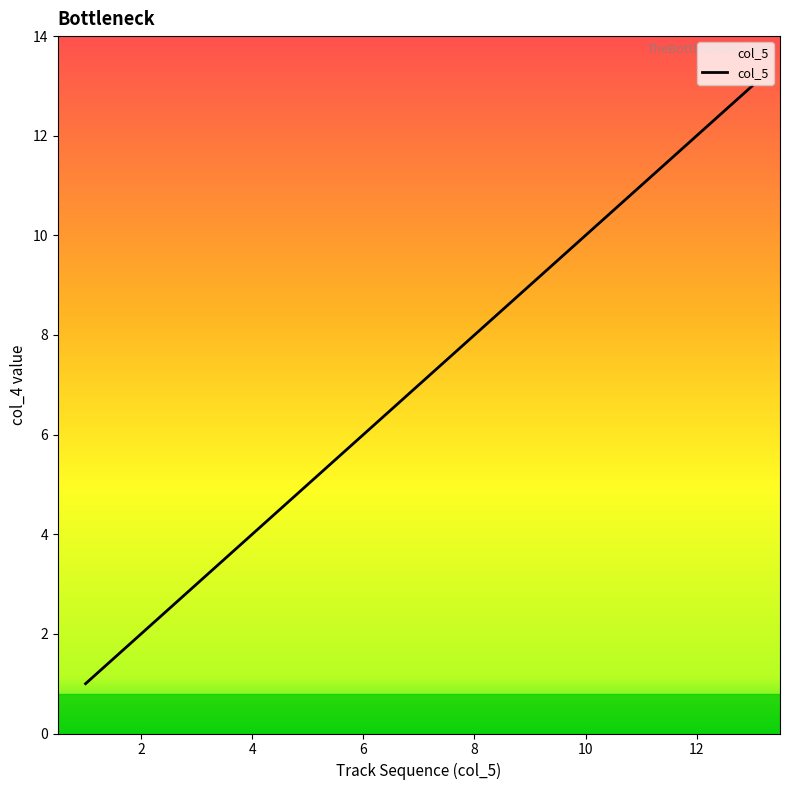

What is the difference between the maximum and minimum values?

12